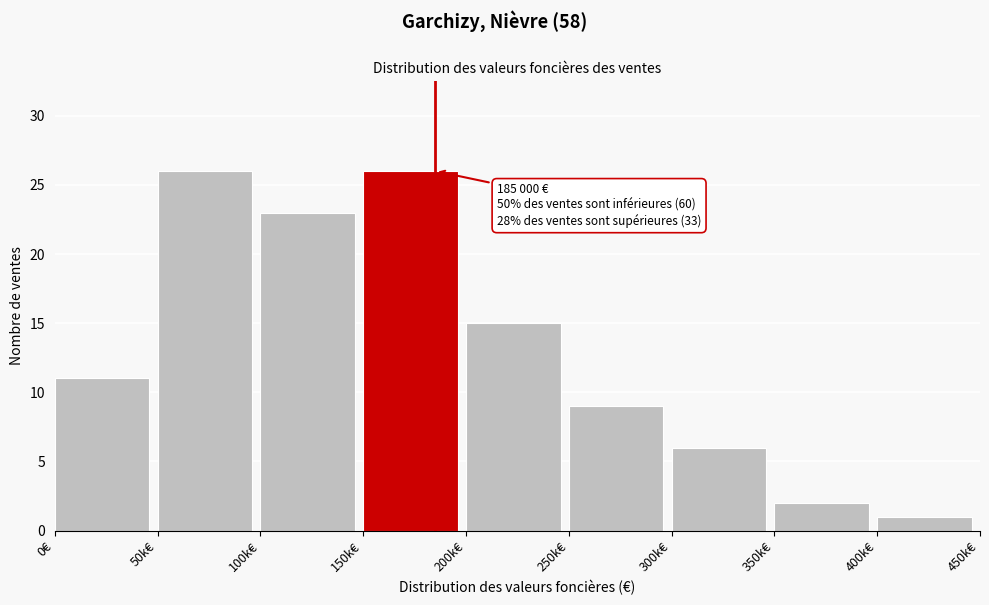

Reading left to right, transcribe all the data shown in this chart.

11	26	23	26	15	9	6	2	1